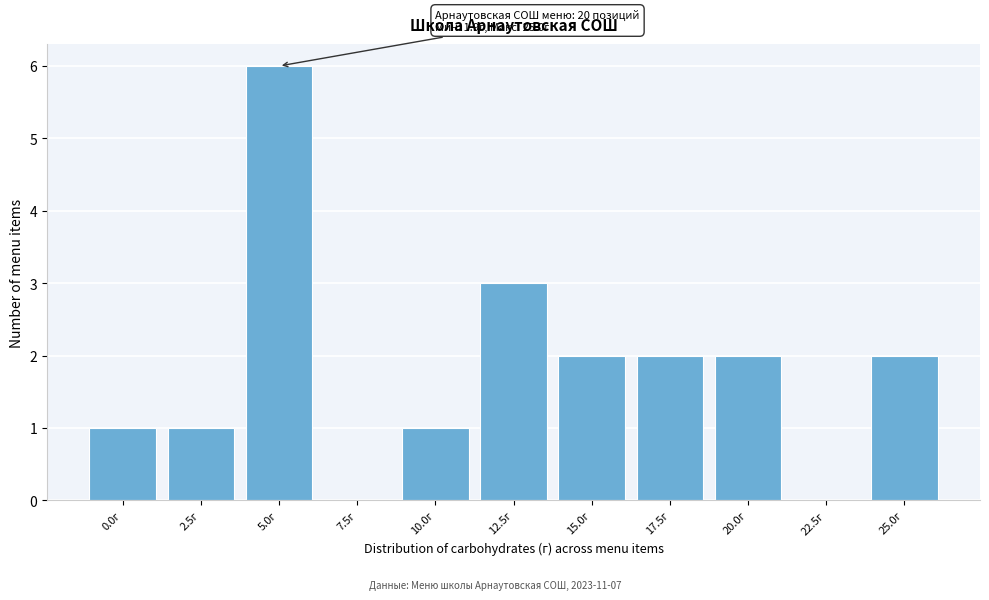

Reading left to right, extract all data points from this chart.

0.0г=1	2.5г=1	5.0г=6	7.5г=0	10.0г=1	12.5г=3	15.0г=2	17.5г=2	20.0г=2	22.5г=0	25.0г=2